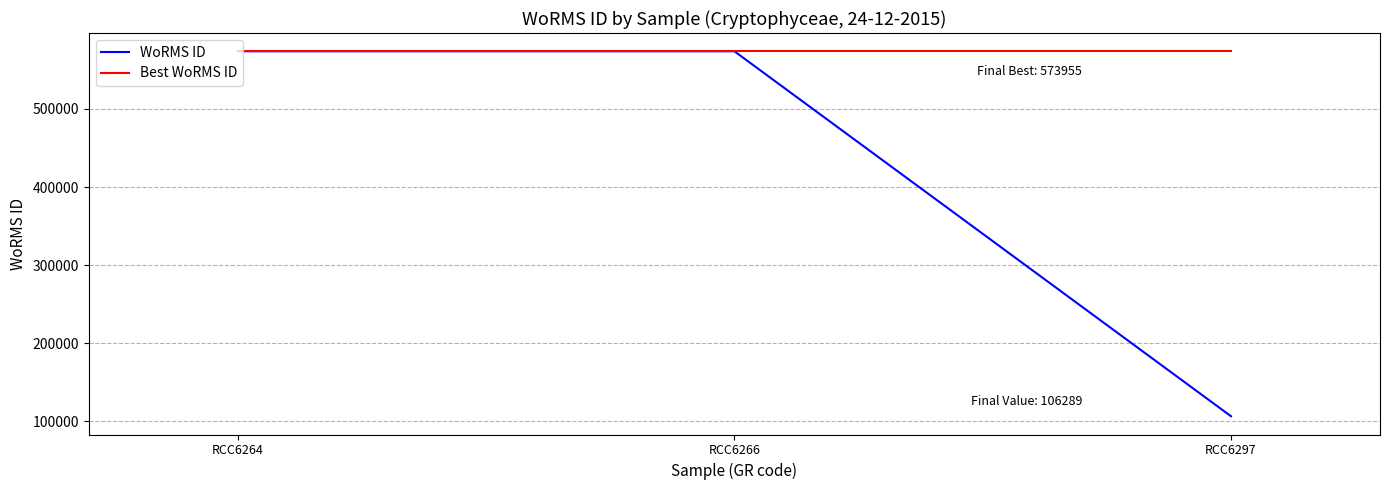

What is the minimum value for Best WoRMS ID?

573955